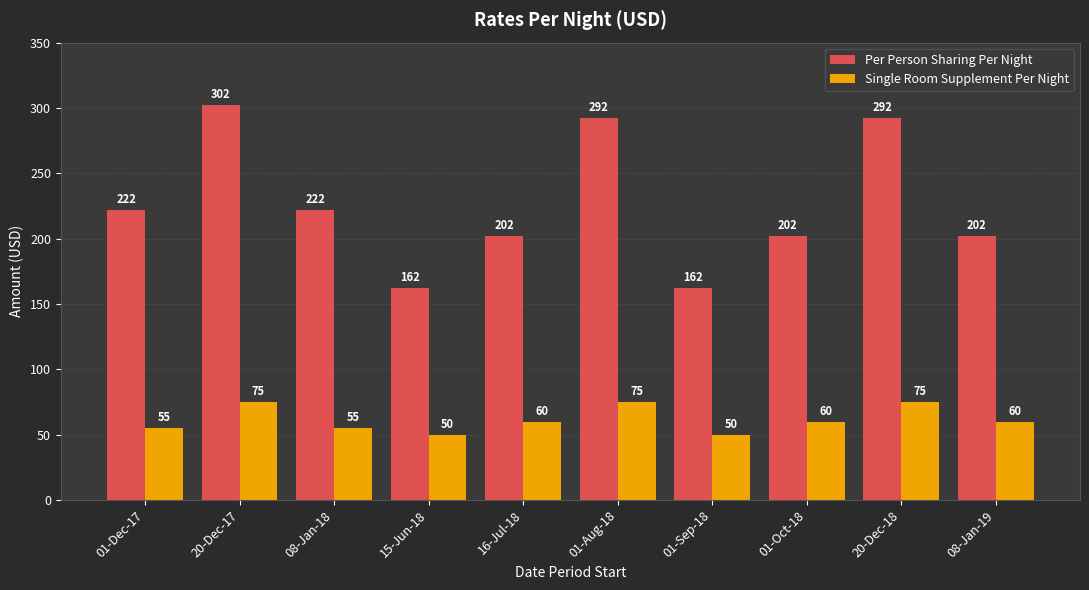

How many data points in Per Person Sharing Per Night are less than 222?

5